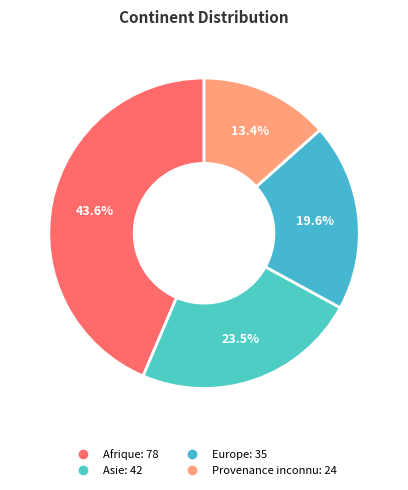

Is there a majority slice in this chart?

No